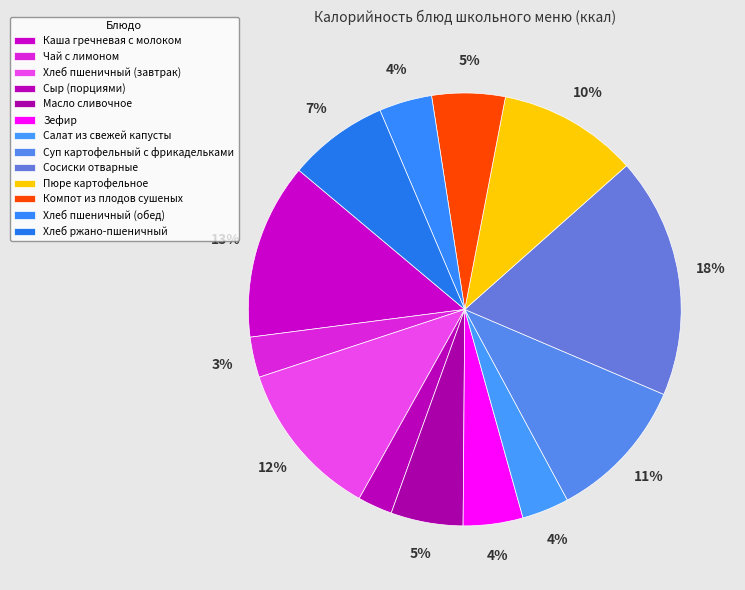

How many segments does this pie chart have?

13